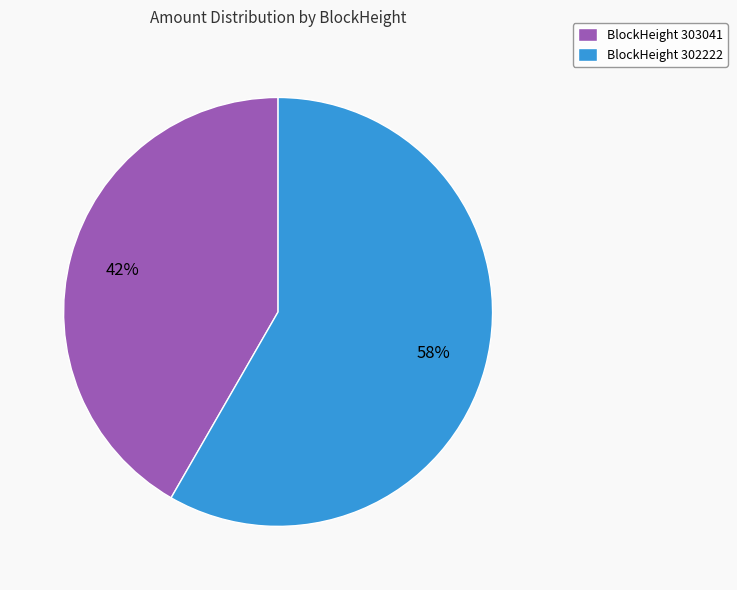

Does any single category account for the majority?

Yes